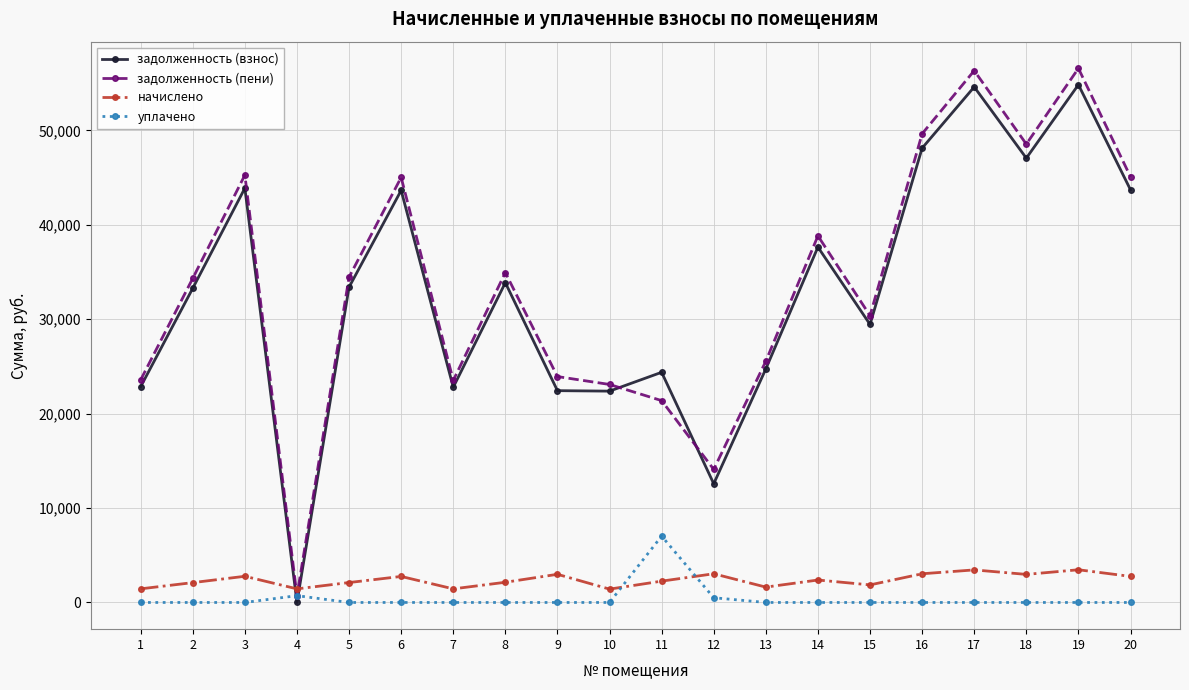

Where is the first local maximum for задолженность (взнос)?

3